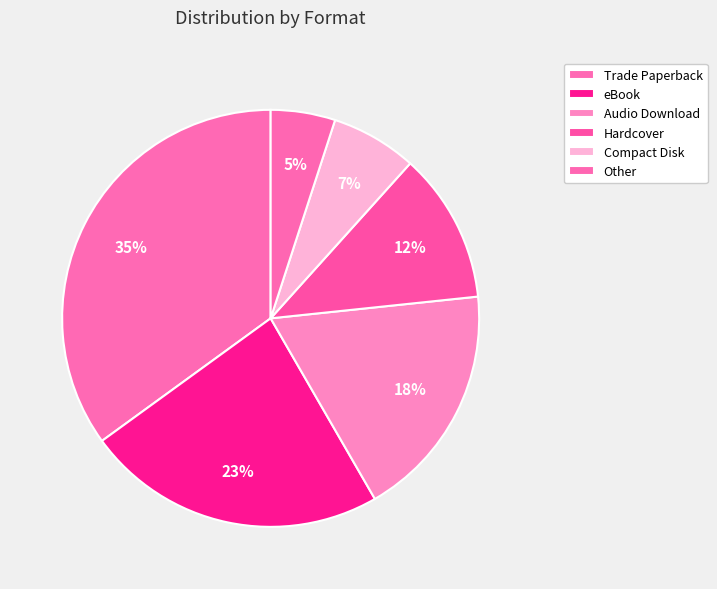

To the nearest percent, what is the difference between the largest and smallest slice percentages?

30%